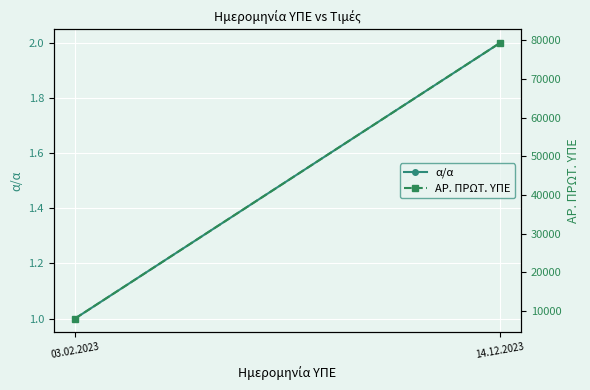

What is the average value of the ΑΡ. ΠΡΩΤ. ΥΠΕ series?

43641